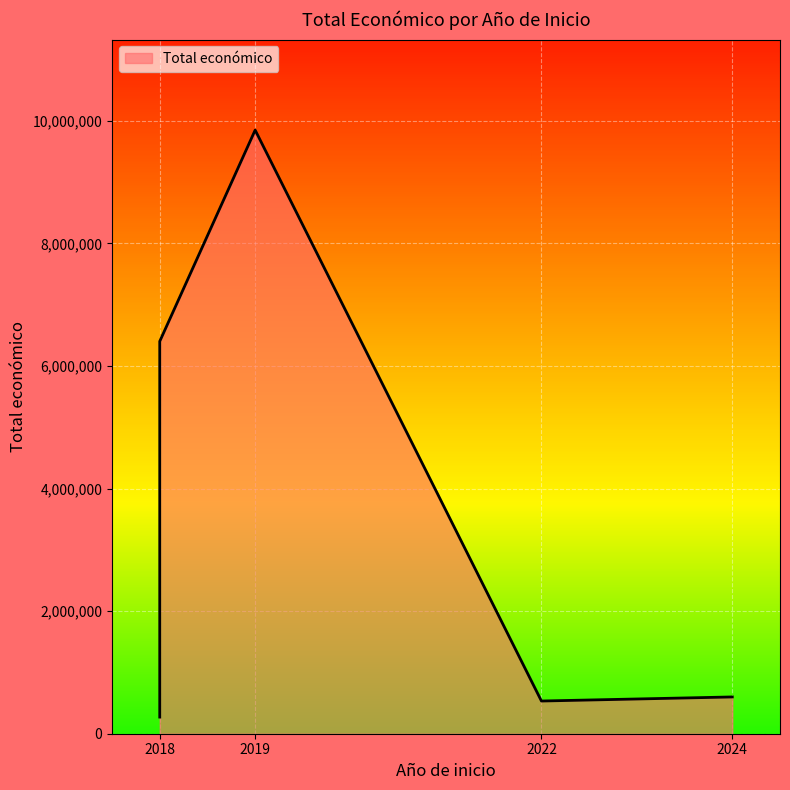

How many values exceed 599986?

2